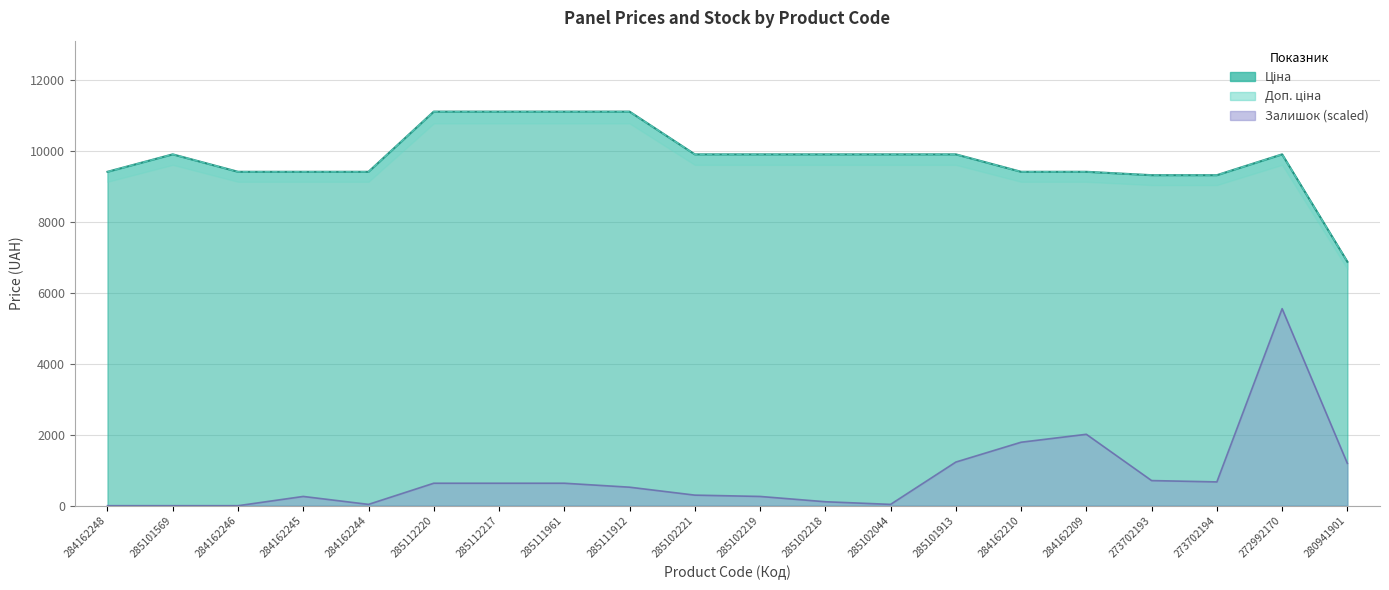

How many values in the Ціна series exceed 9908?

11